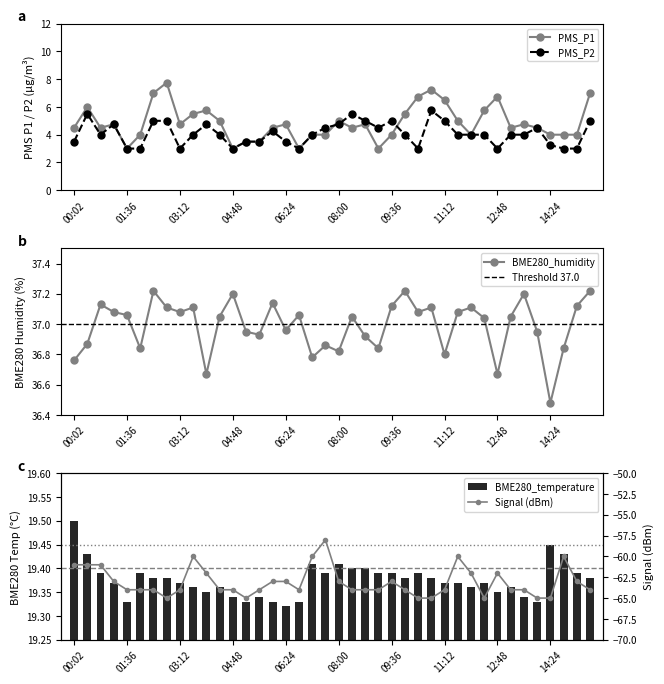

Is it true that PMS_P1 equals 7.4 at 03:12?

False